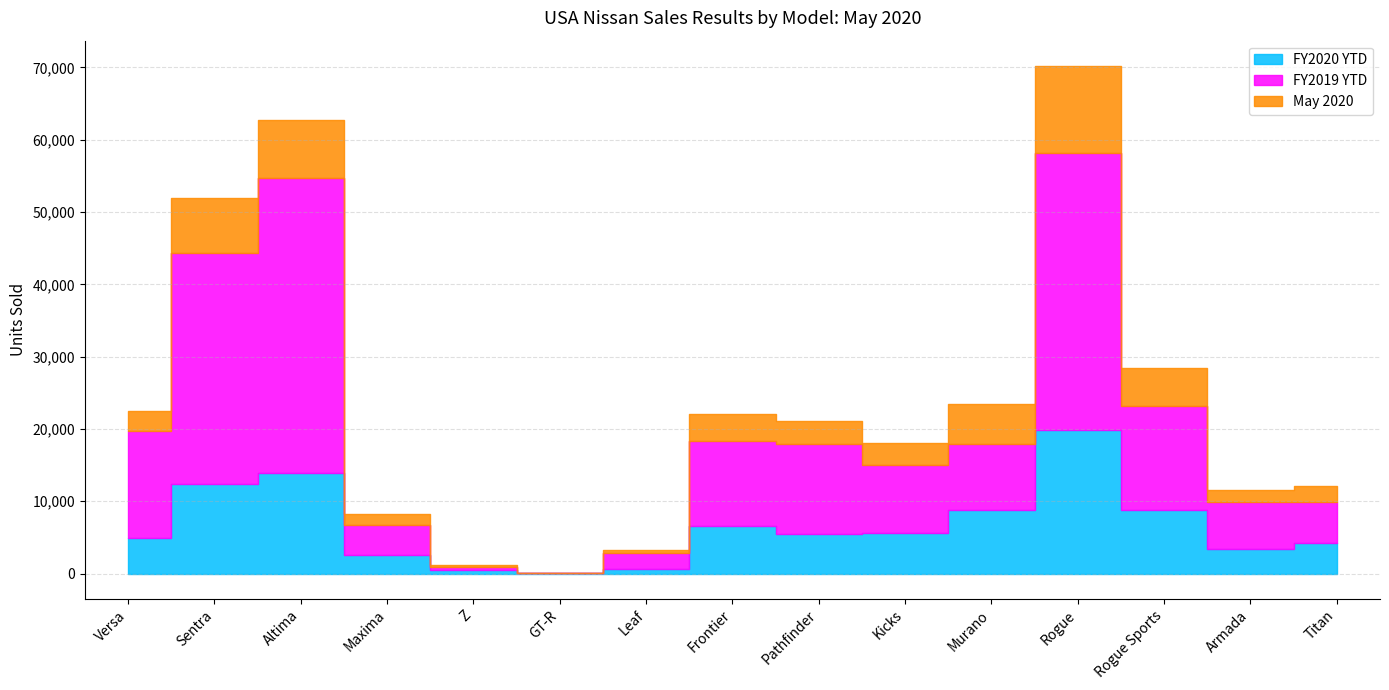

Rank the series by their average value, from lowest to highest.

May 2020, FY2020 YTD, FY2019 YTD